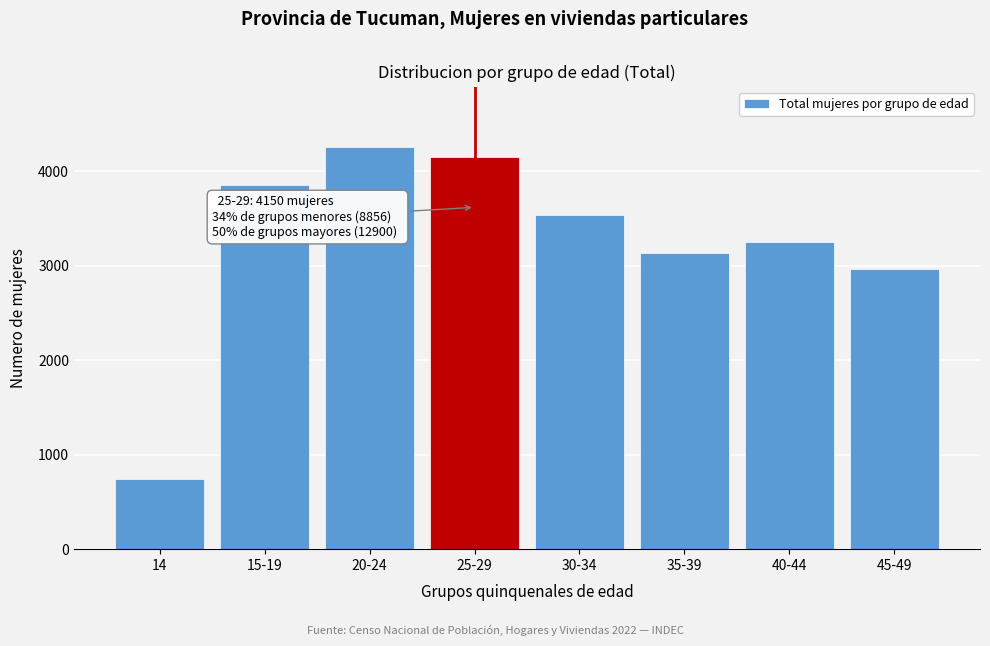

Reading left to right, what are all the values shown in this chart?

742	3855	4259	4150	3543	3138	3249	2970